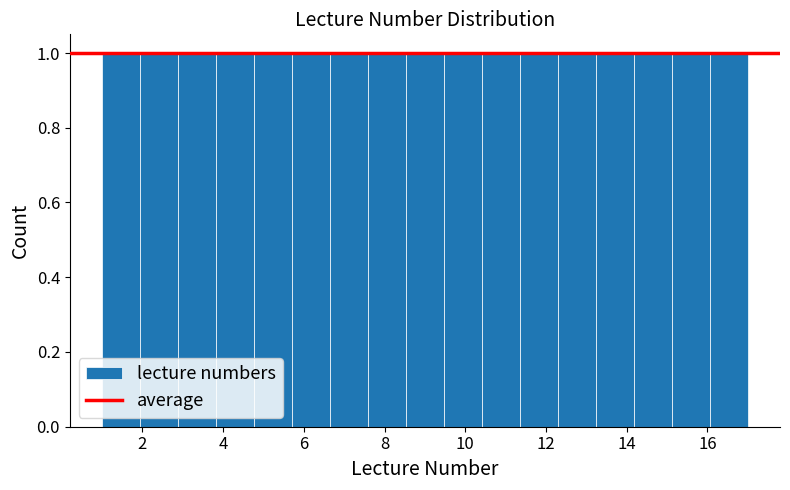

Reading left to right, list every bar in this chart as the range it spans on the x-axis followed by its height. Neither the bar edges nor the heights are printed on the chart, so give them approximately, as read against the axes.

1.0 to 2.0: 1
2.0 to 2.8: 1
2.8 to 3.8: 1
3.8 to 4.8: 1
4.8 to 5.8: 1
5.8 to 6.6: 1
6.6 to 7.6: 1
7.6 to 8.6: 1
8.6 to 9.4: 1
9.4 to 10.4: 1
10.4 to 11.4: 1
11.4 to 12.2: 1
12.2 to 13.2: 1
13.2 to 14.2: 1
14.2 to 15.2: 1
15.2 to 16.0: 1
16.0 to 17.0: 1